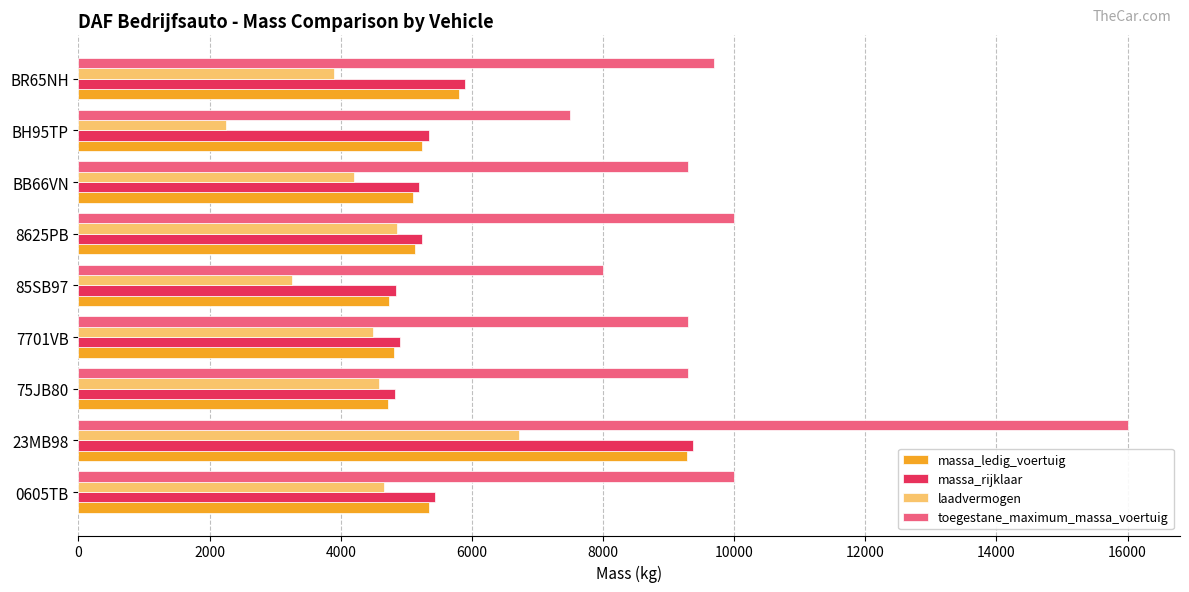

What is the smallest value displayed?

2250